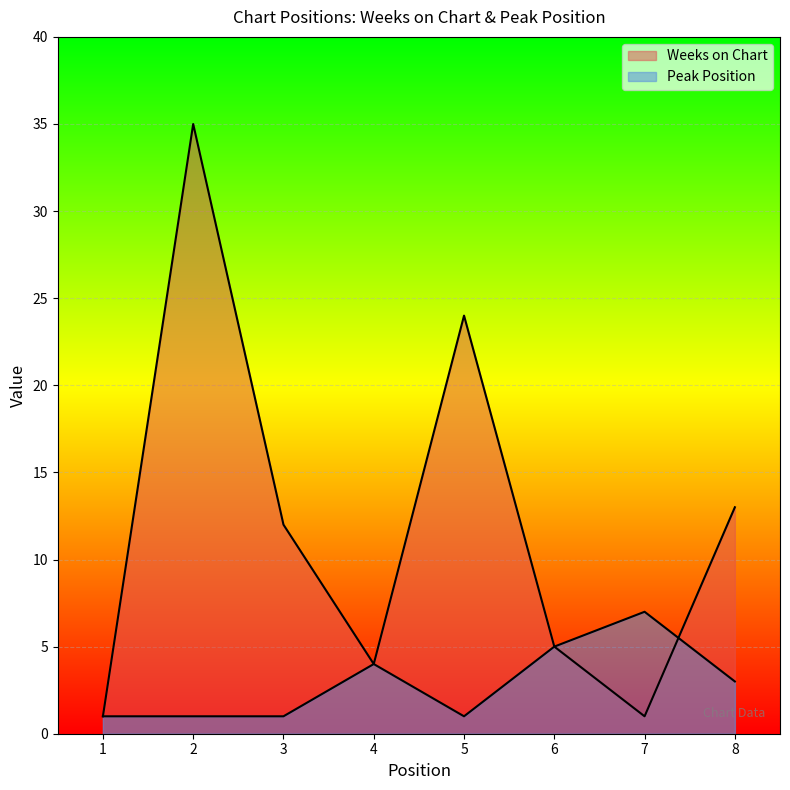

Which series has the widest spread of values?

Weeks on Chart